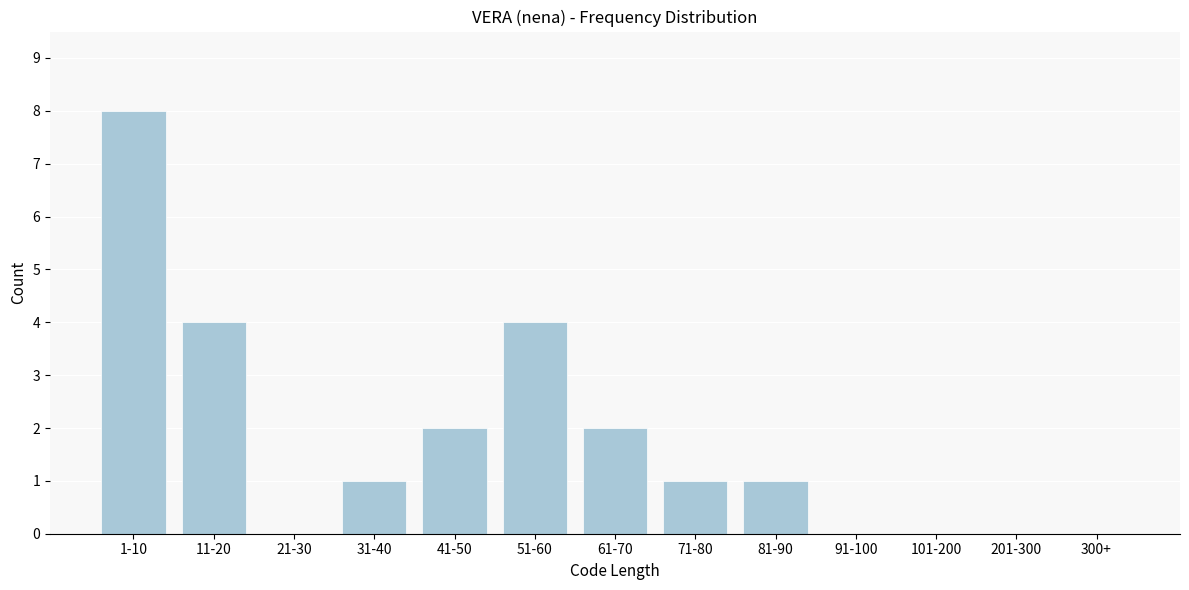

Reading right to left, list all the values displayed in this chart.

300+=0	201-300=0	101-200=0	91-100=0	81-90=1	71-80=1	61-70=2	51-60=4	41-50=2	31-40=1	21-30=0	11-20=4	1-10=8